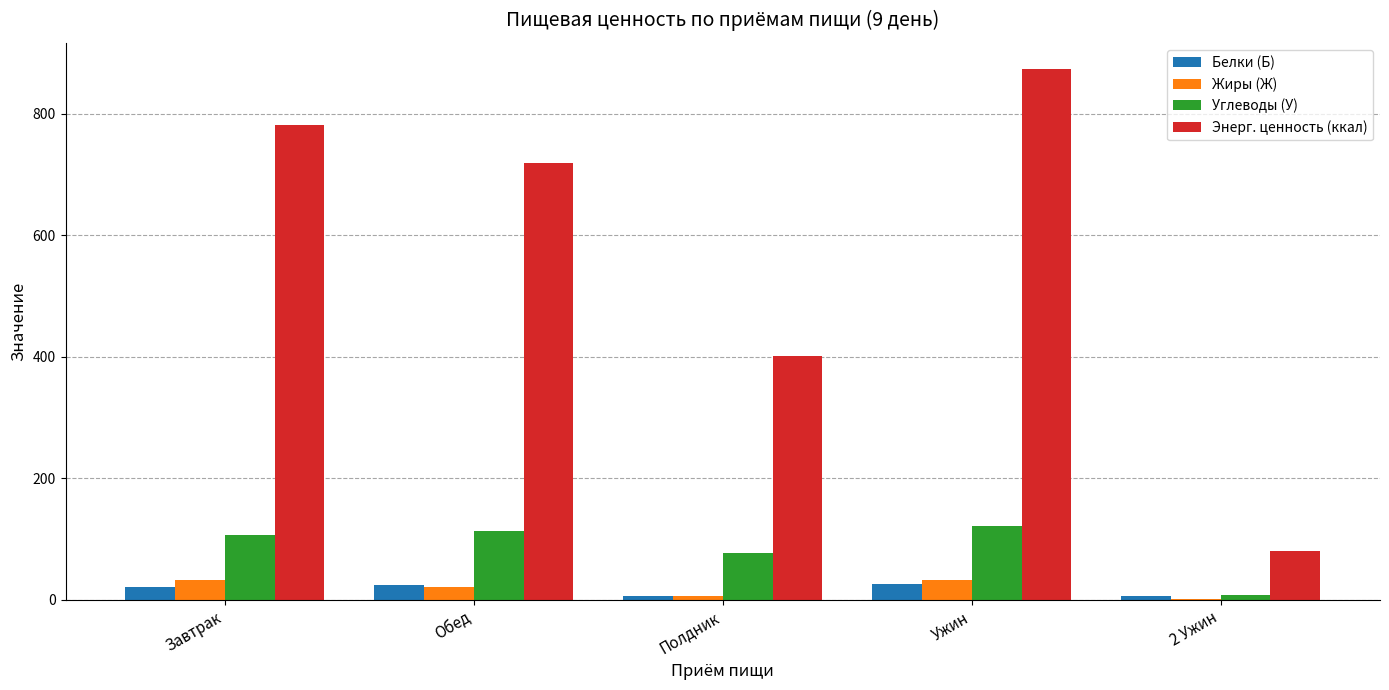

What is the sum of all Белки (Б) values?

84.3